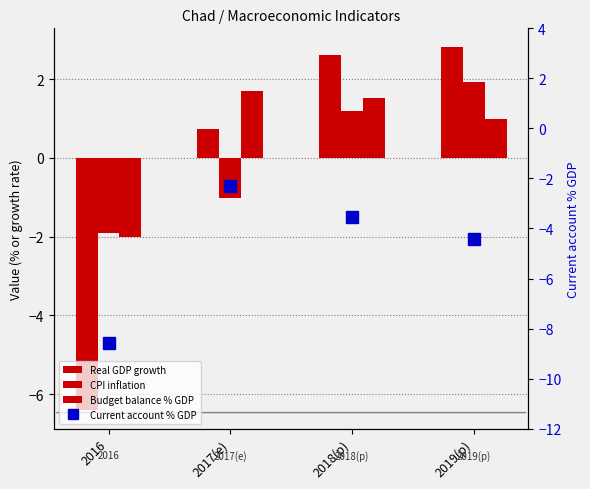

At which category does the chart reach its minimum across all series?

2016